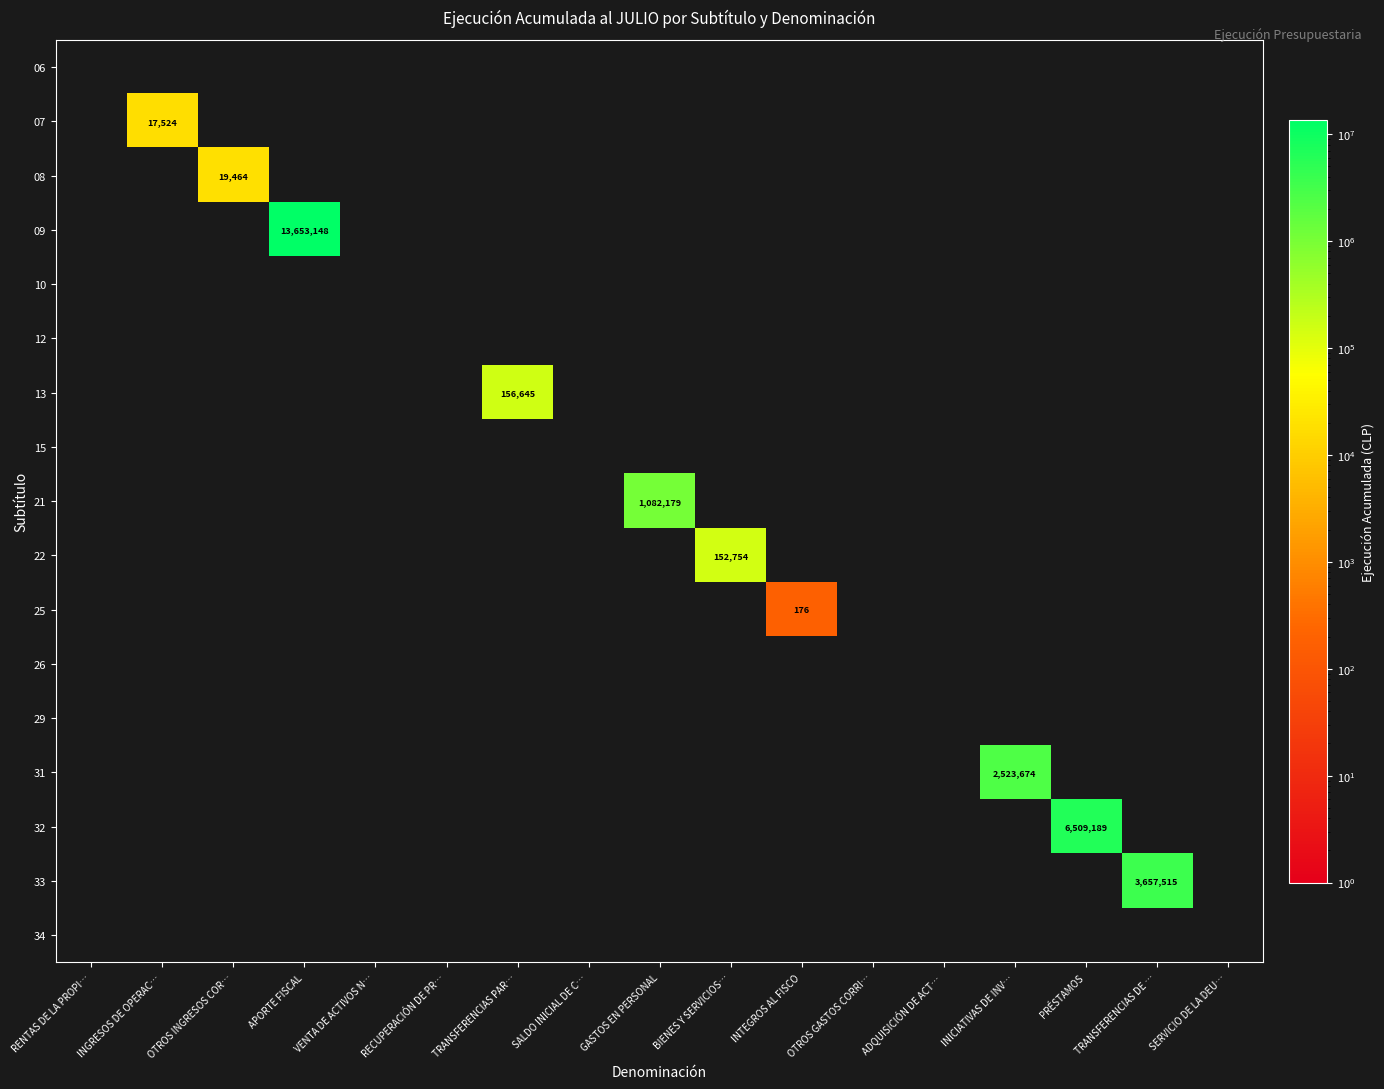

At OTROS INGRESOS COR…, list the series in order from smallest to largest.

06, 07, 09, 10, 12, 13, 15, 21, 22, 25, 26, 29, 31, 32, 33, 34, 08